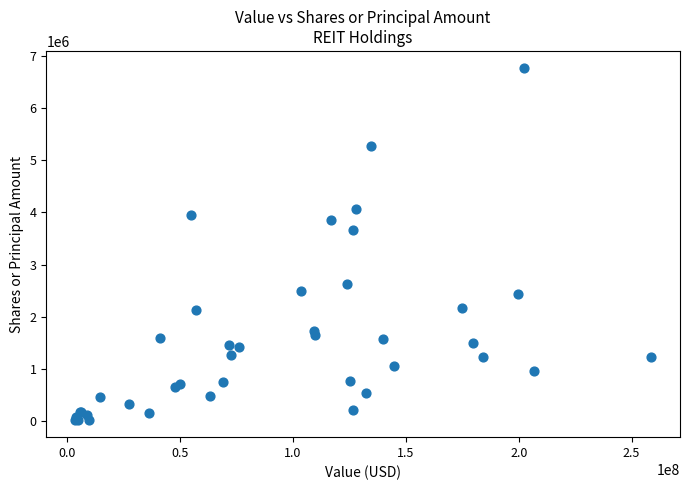

What Y value in the scatter plot is closest to 3392297?

3651789